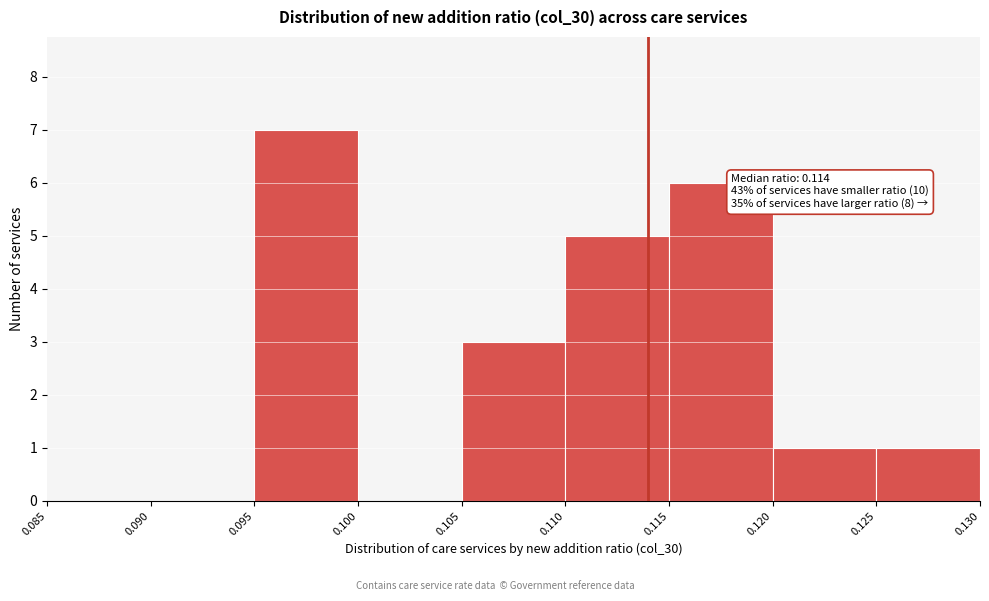

Which range on the x-axis has the tallest bar?

0.095 to 0.100